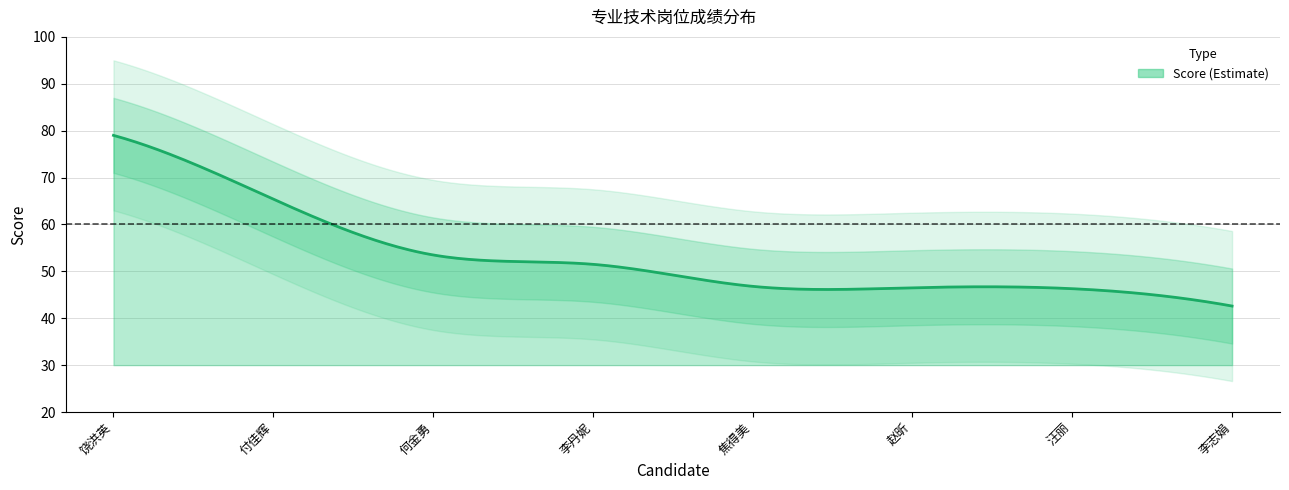

Reading left to right, list all the values displayed in this chart.

20101525023=79.0	20101591202=65.4	20101942827=53.5	20101520401=51.5	20101524318=46.8	20101520124=46.5	20101912529=46.3	20101942730=42.6